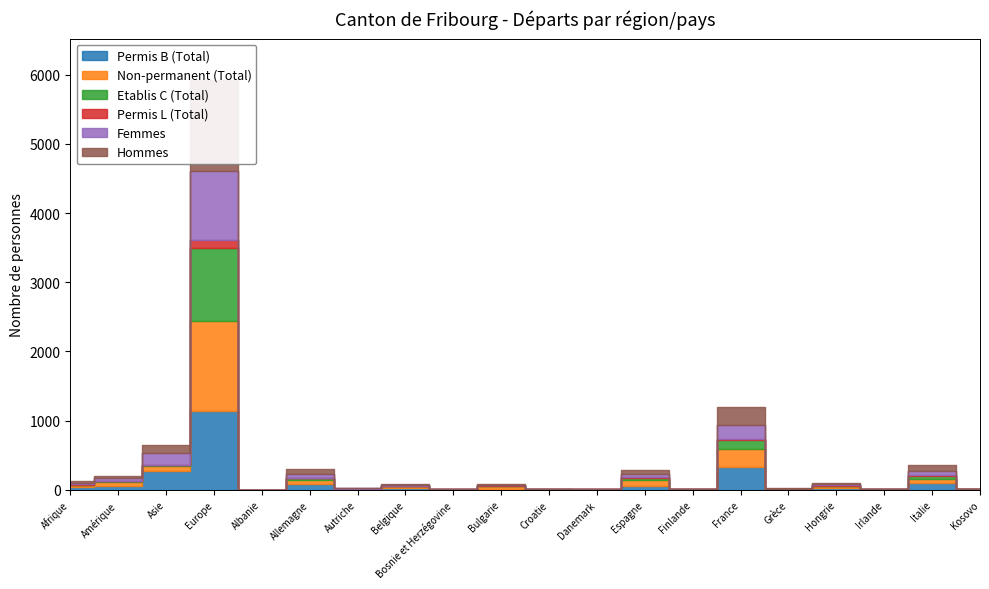

Reading left to right, list all the values displayed in this chart.

Permis B (Total): 36	53	272	1139	1	84	10	31	2	18	4	3	50	2	324	8	19	4	97	5
Non-permanent (Total): 30	61	71	1302	0	51	3	20	0	43	4	0	88	5	273	3	38	1	52	1
Etablis C (Total): 8	11	10	1051	0	40	3	2	4	0	1	2	37	0	119	1	0	2	55	3
Permis L (Total): 6	6	7	124	0	1	0	1	0	6	2	0	10	0	21	0	10	0	4	0
Femmes: 21	36	174	993	0	57	3	17	2	6	4	3	46	2	193	6	12	2	59	1
Hommes: 29	34	115	1321	1	68	10	17	4	18	3	2	51	0	271	3	17	4	97	7